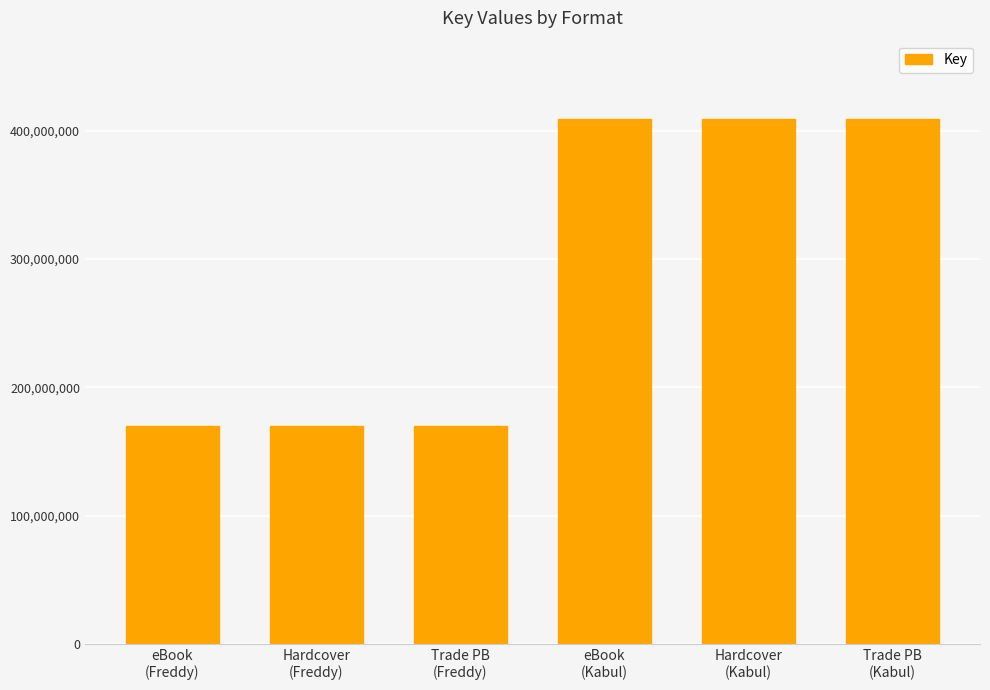

Approximately how many times larger is the value at Hardcover
(Freddy) compared to Trade PB
(Kabul)?

0.4